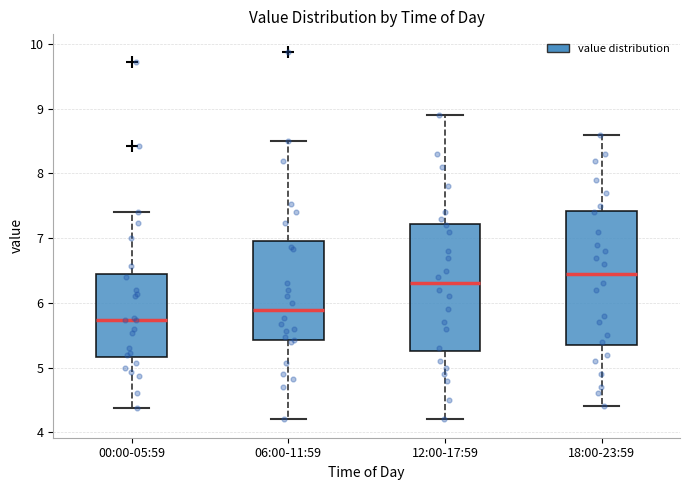

Comparing the boxes themselves (not the whiskers), which one is the tallest?

18:00-23:59